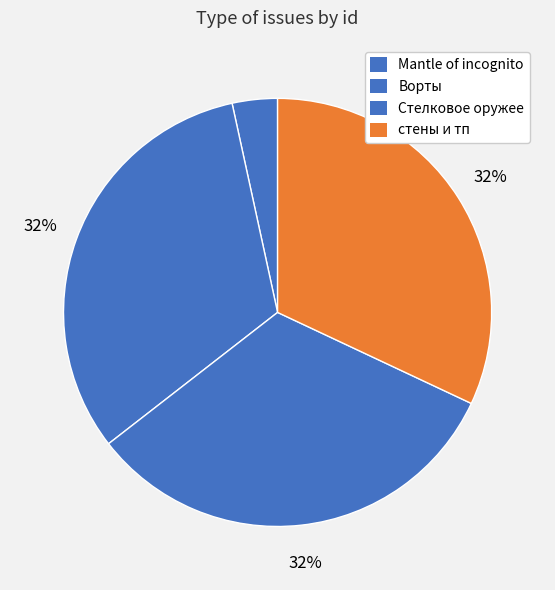

True or false: Mantle of incognito accounts for 3% of the total.

True